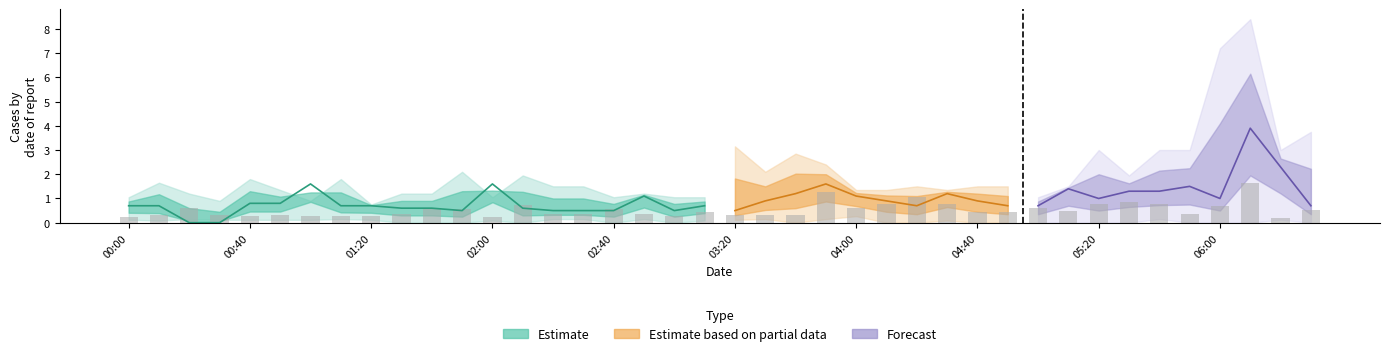

What is the ratio of the value at 33 to the value at 23?

0.7